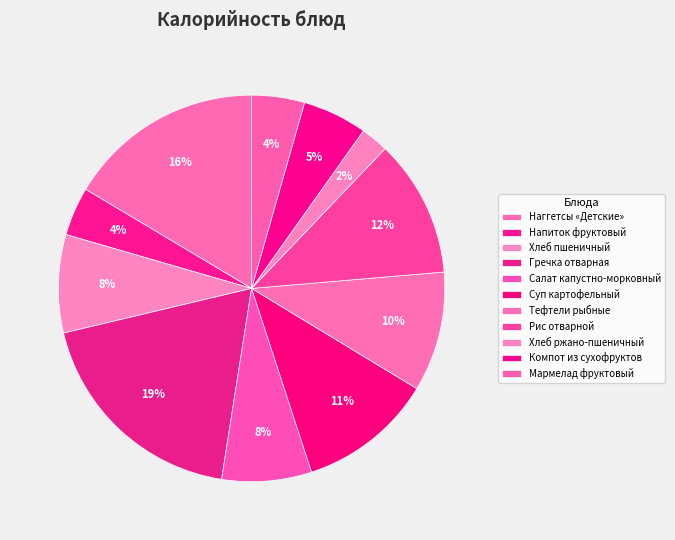

Count the number of slices in the pie.

11